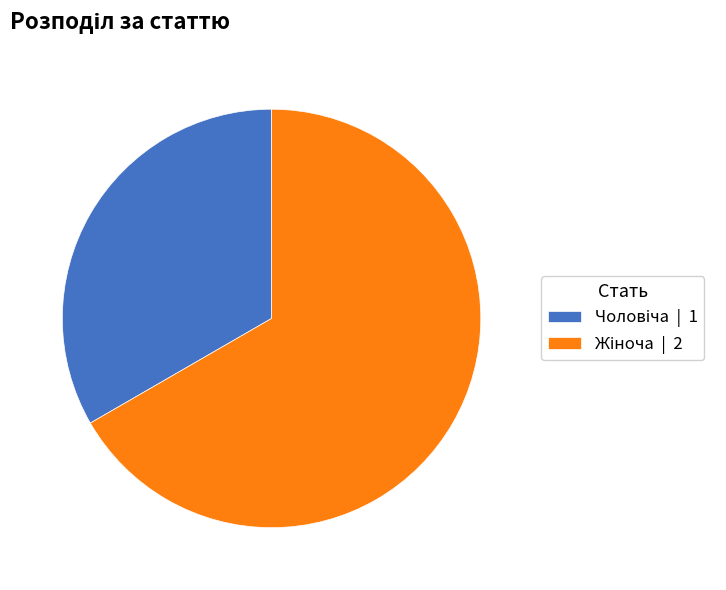

Count the number of slices in the pie.

2